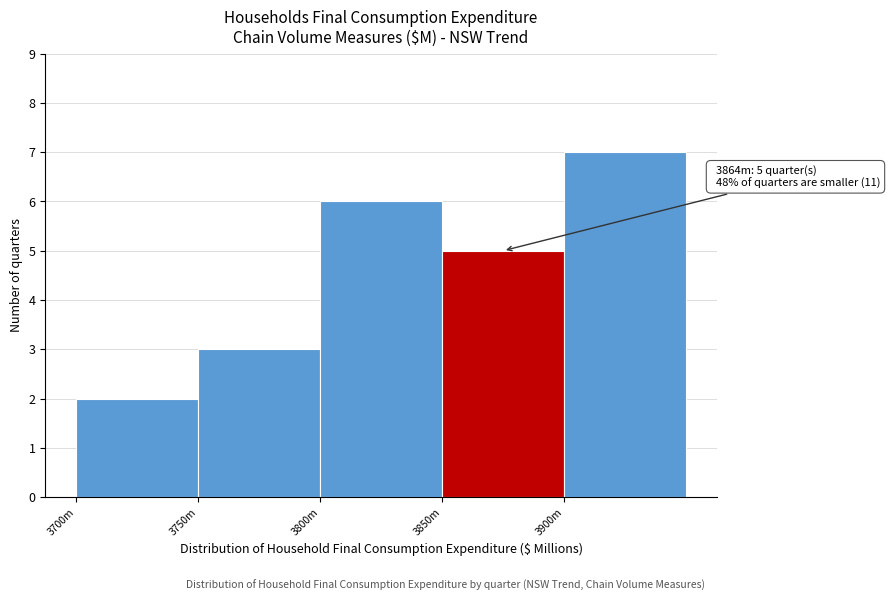

Reading left to right, list all the values displayed in this chart.

3700m=2	3750m=3	3800m=6	3850m=5	3900m=7